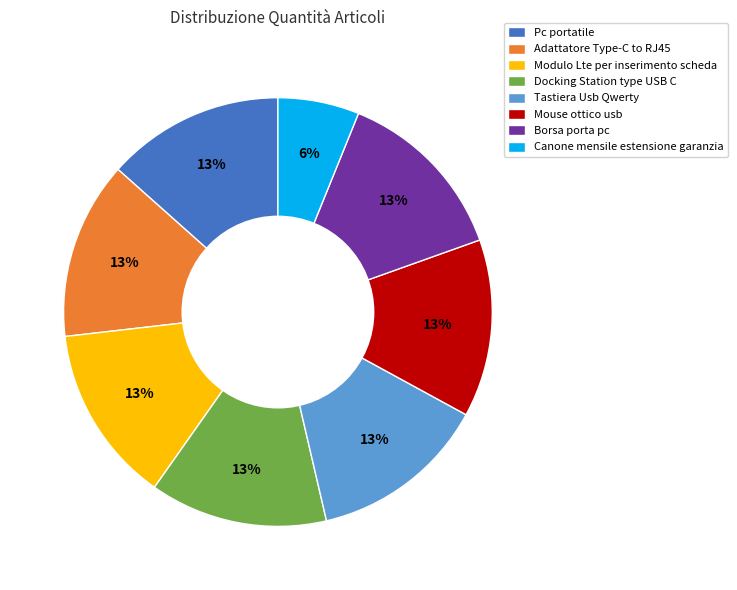

Count the number of slices in the pie.

8